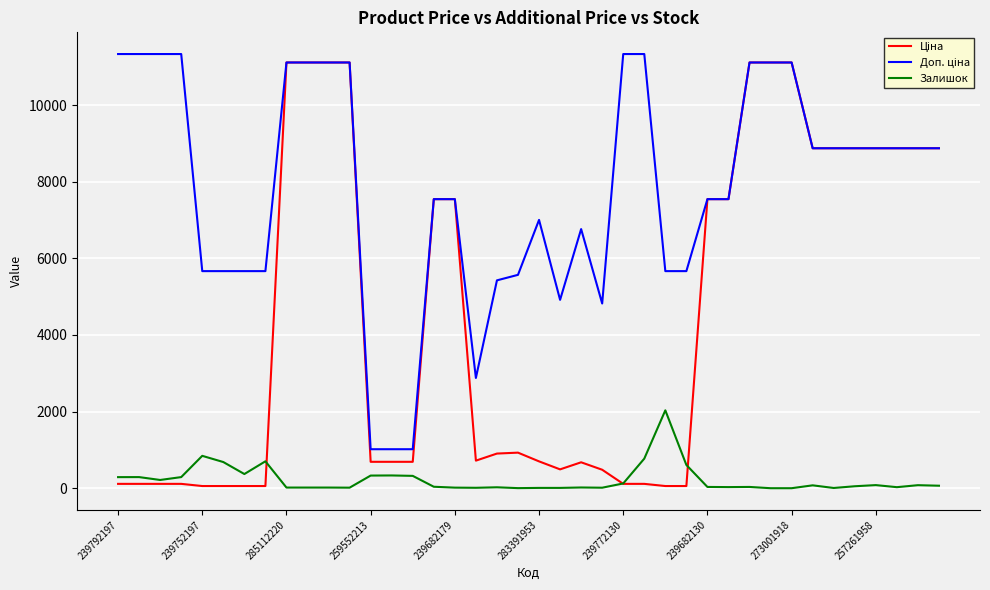

In Залишок, how many points are higher than both neighbors (excluding endpoints)?

11